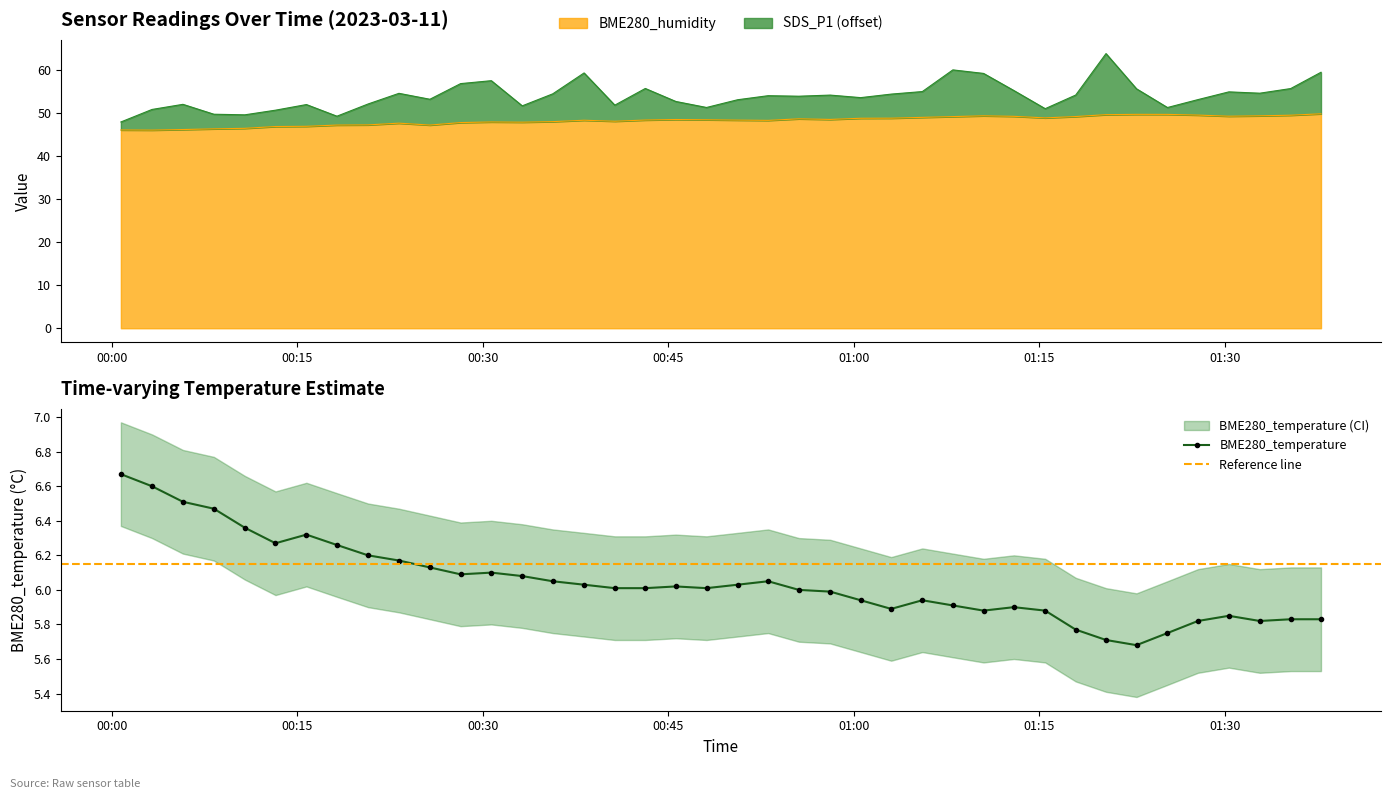

What is the difference between the BME280_humidity values at 2023/03/11 00:10:46 and 2023/03/11 01:20:24?

3.2